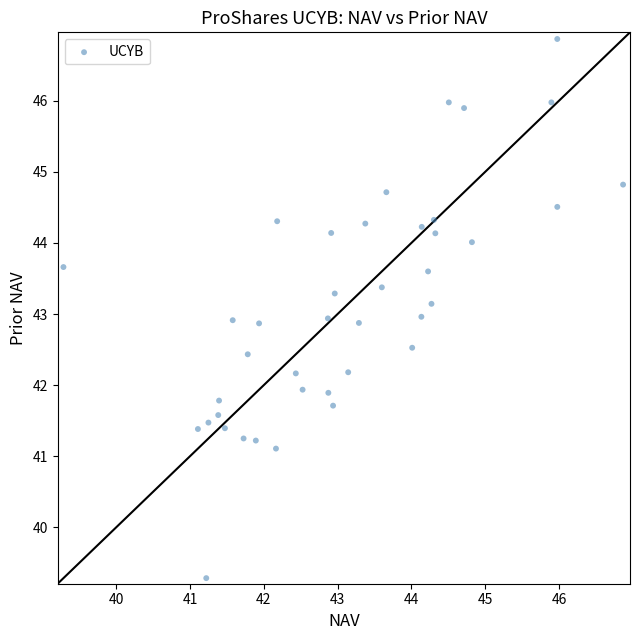

What is the range of X values (max minus min)?

7.6